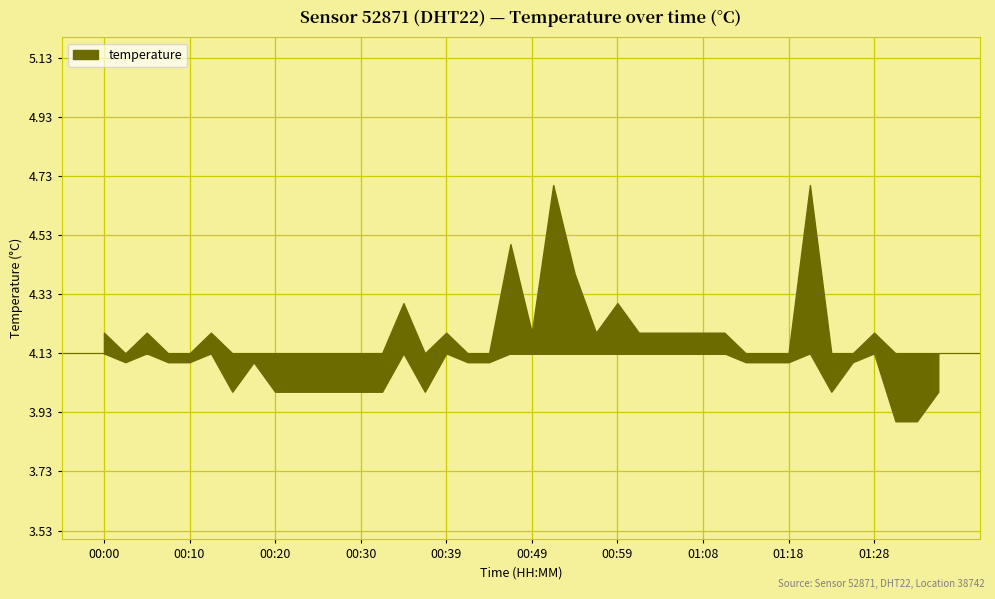

Where is the first local maximum?

00:05